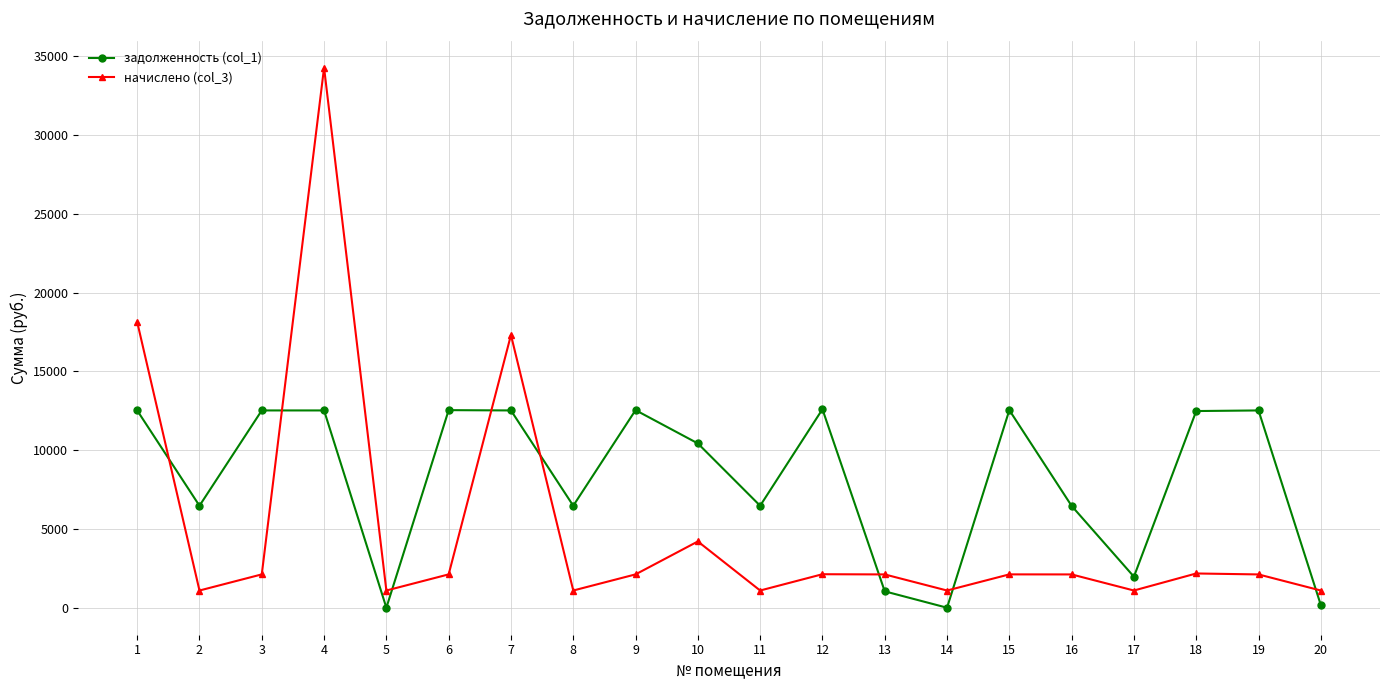

What is the maximum value for начислено (col_3)?

34269.0